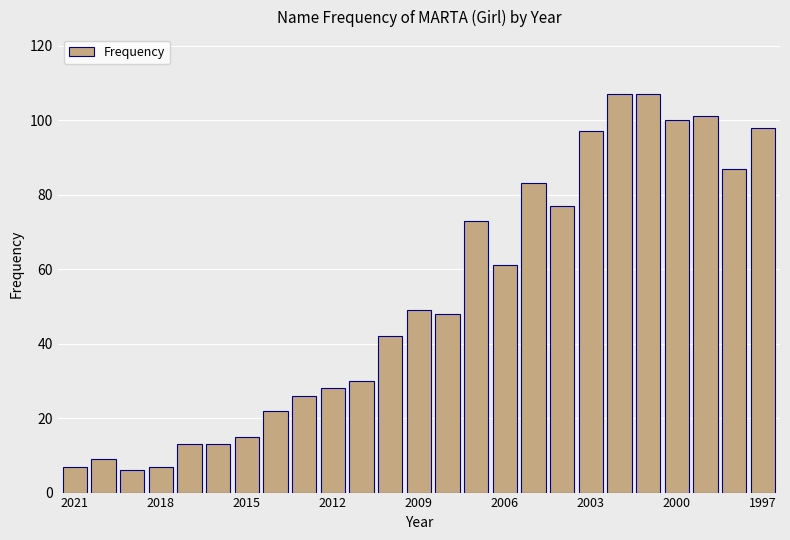

What is the difference between the maximum and minimum values?

101